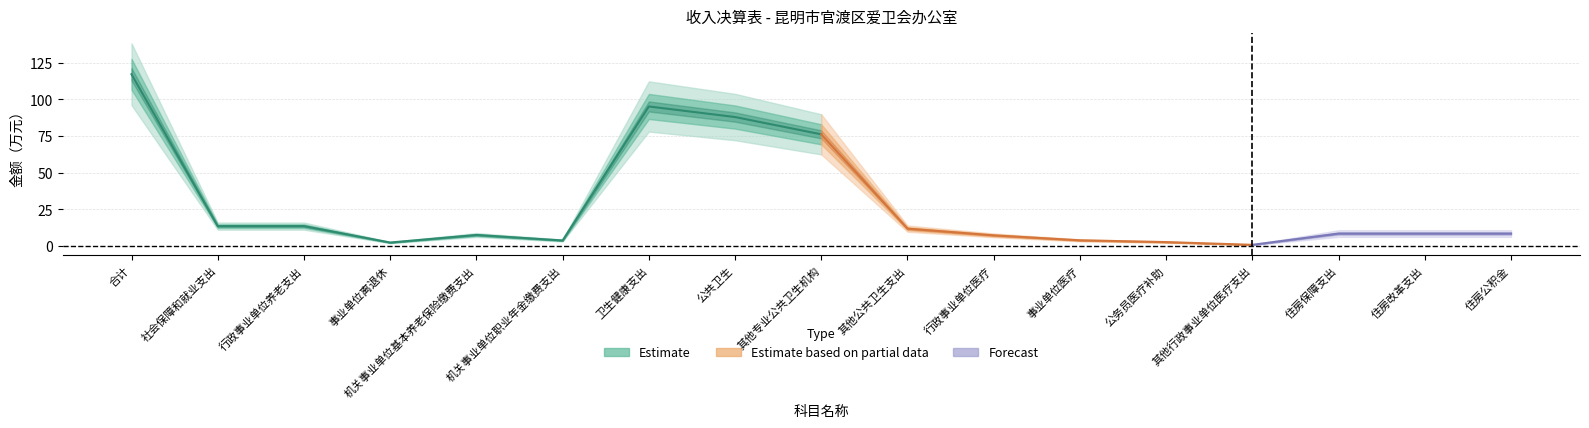

How many data points in 本年收入合计 are above 8?

10